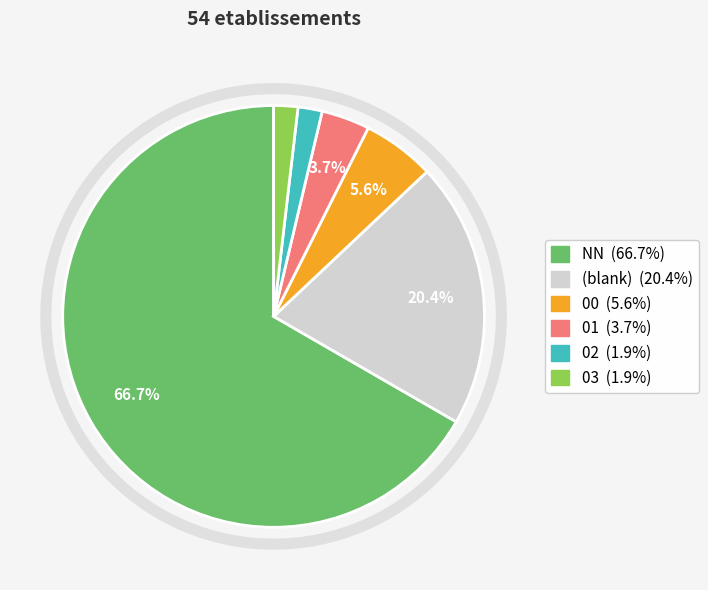

Is there any slice that represents more than half of the pie?

Yes